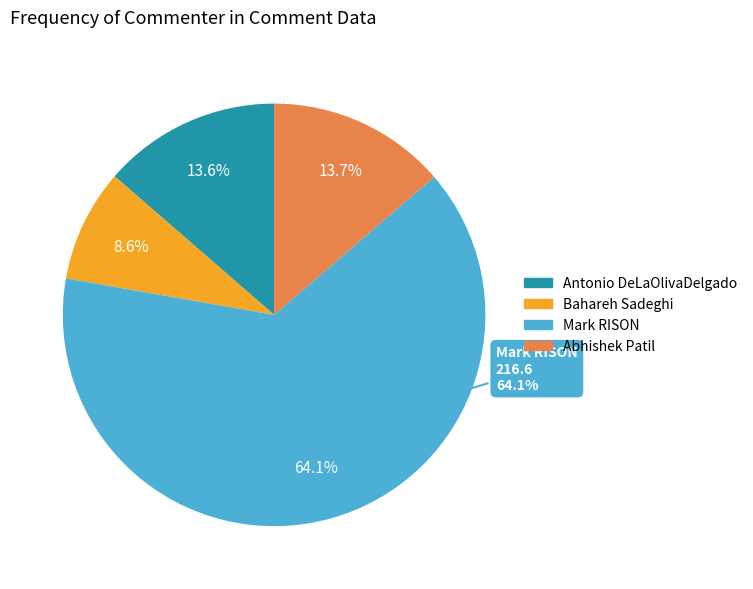

To the nearest percent, what percentage of the pie is 246?

14%